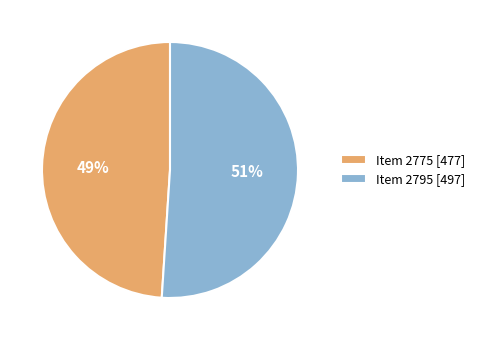

How many slices are in this pie chart?

2